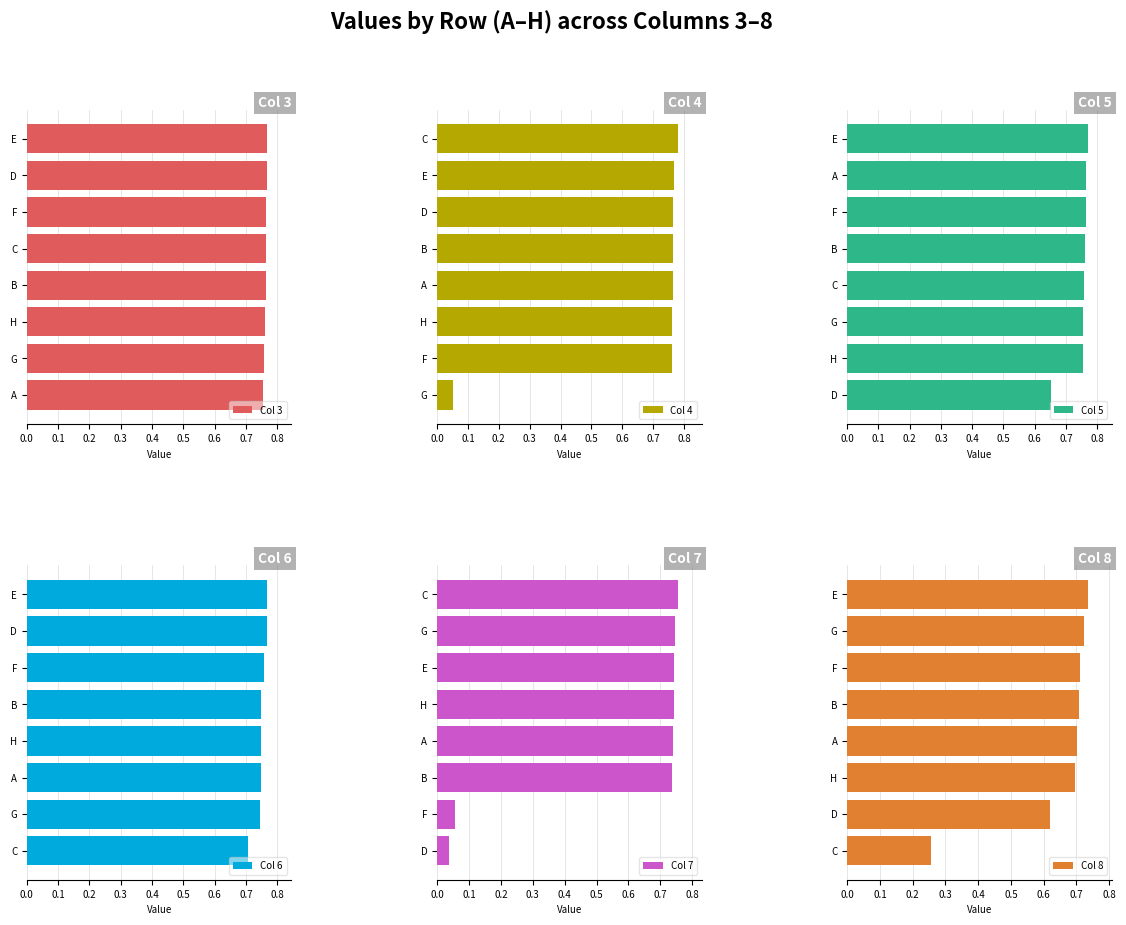

At which label is Col 7 closest to 0?

D